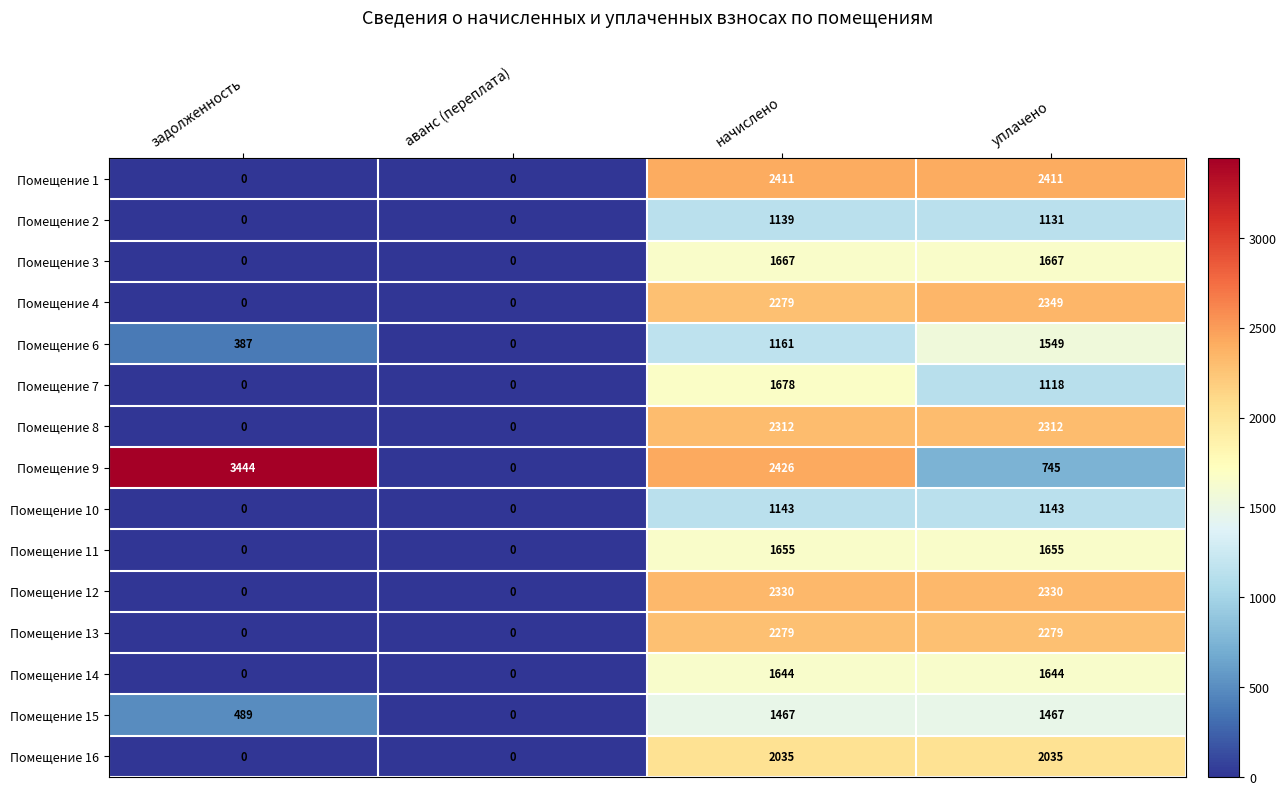

Rank the series by their maximum value, from lowest to highest.

Помещение 2, Помещение 10, Помещение 15, Помещение 6, Помещение 14, Помещение 11, Помещение 3, Помещение 7, Помещение 16, Помещение 13, Помещение 8, Помещение 12, Помещение 4, Помещение 1, Помещение 9